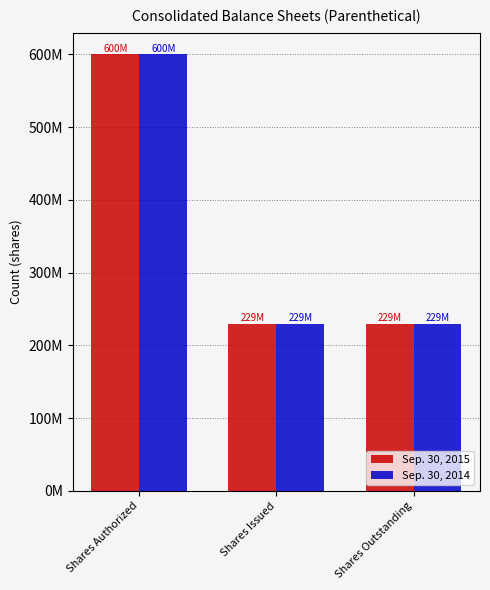

Is it true that Sep. 30, 2015 equals 600000000 at Shares Authorized?

True